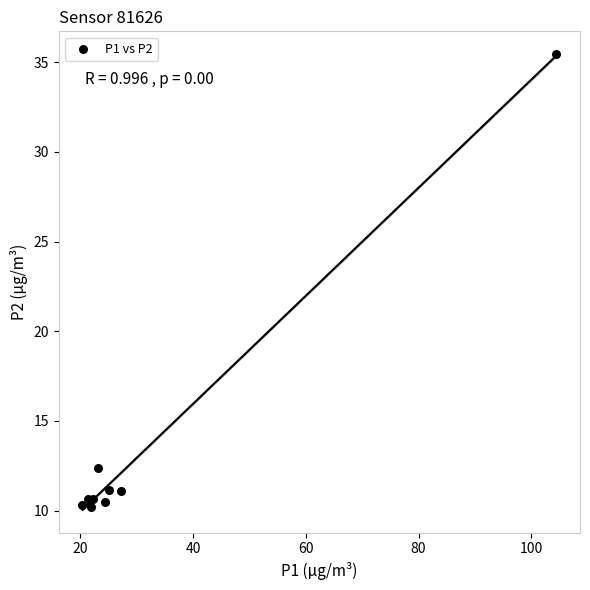

What Y value in the scatter plot is closest to 22?

12.4